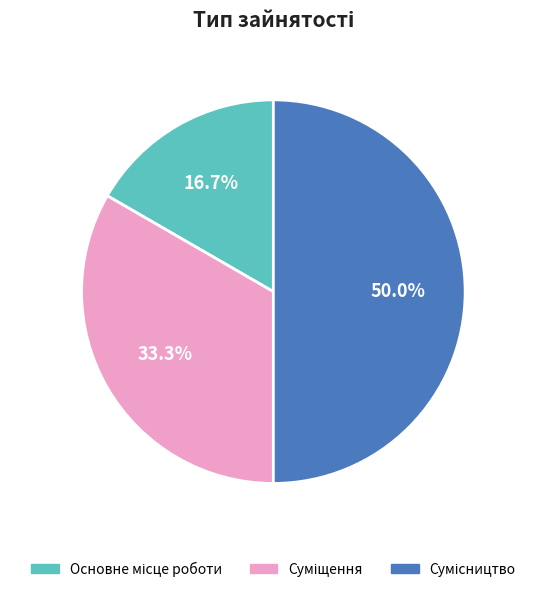

Which slice is the largest?

Сумісництво